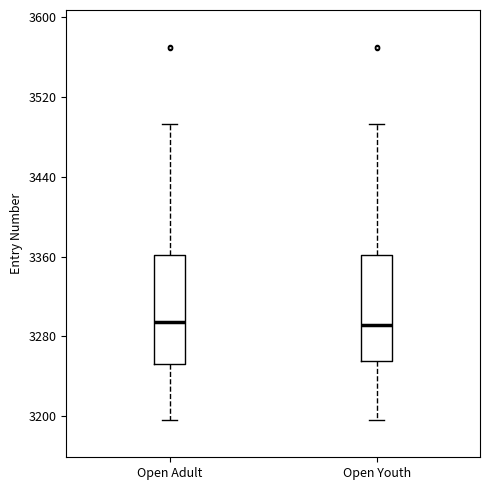

Reading left to right, read every box against the y-axis: the position of its median line, the range the box covers, and the ends of its whiskers. The values are not printed on the chart, so give them approximately, as read against the axis.

Open Adult: median 3290, box 3250 to 3360, whiskers 3200 to 3490
Open Youth: median 3290, box 3250 to 3360, whiskers 3200 to 3490